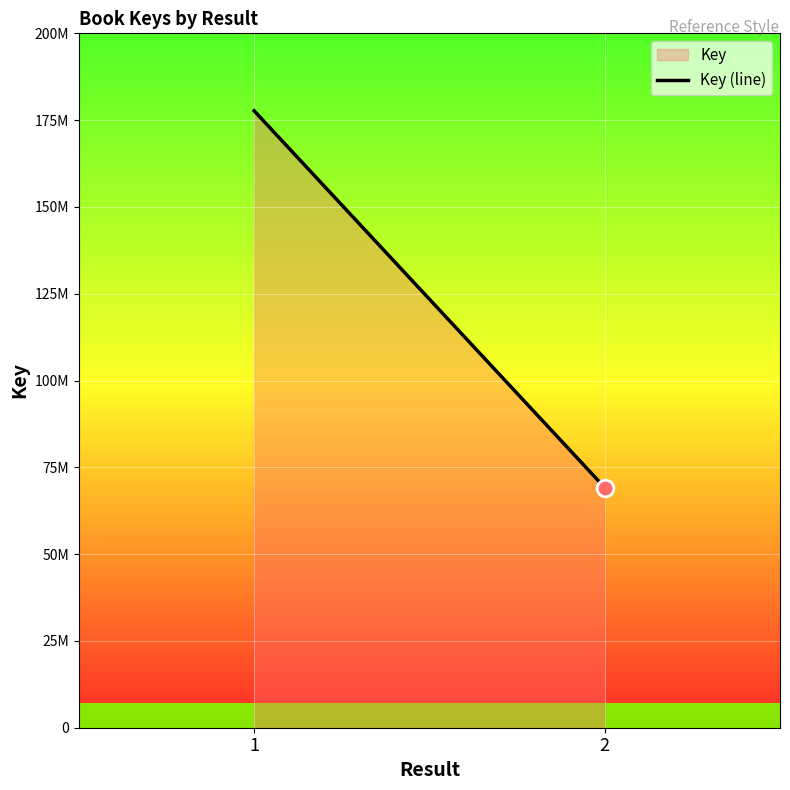

What is the maximum value shown in the chart?

177704082